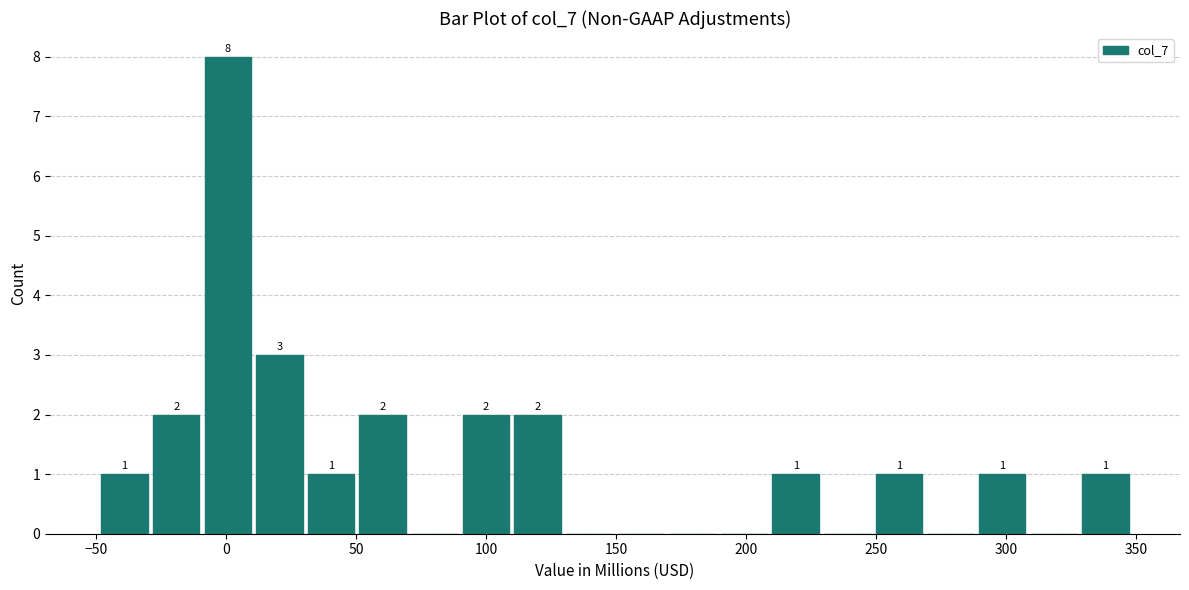

Read against the x-axis, roughly where is the centre of the tallest bar?

0